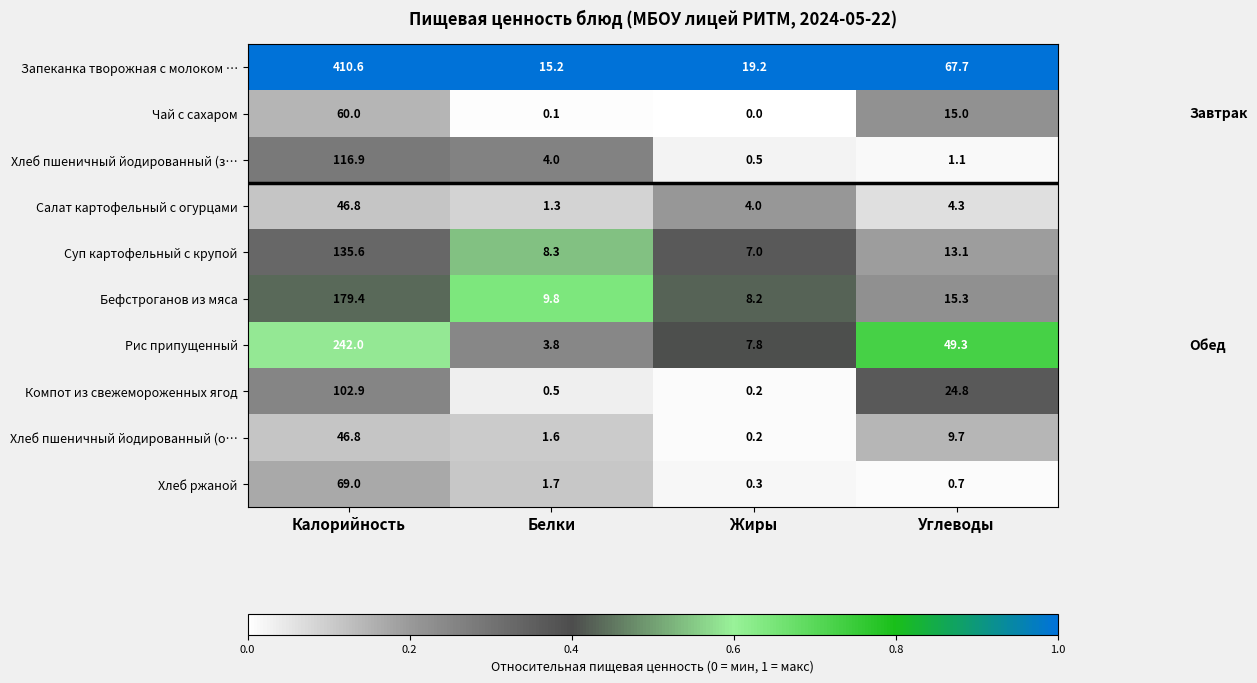

How many data points does each series have?

4